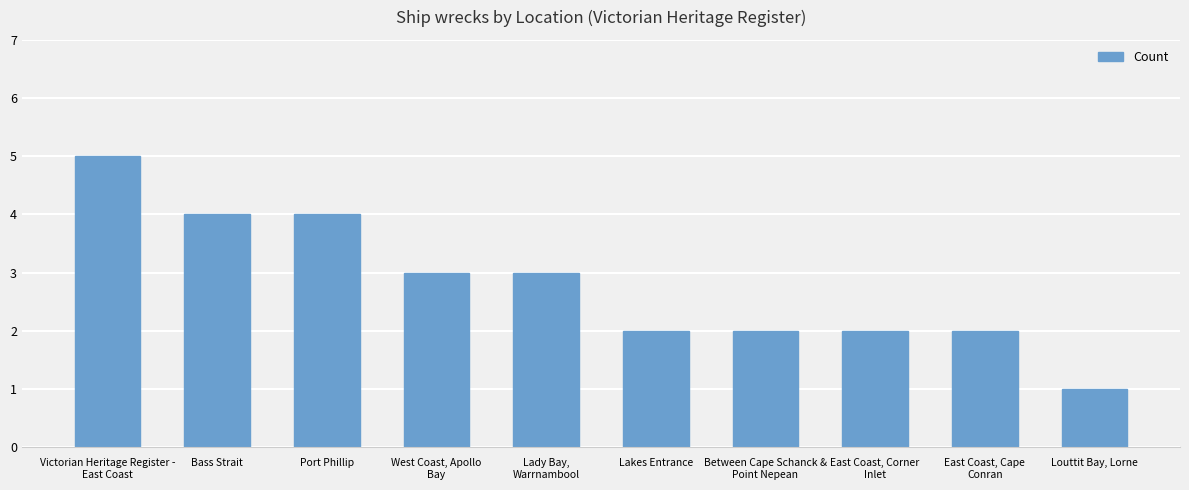

Are the bars grouped side by side (vs. stacked)?

No